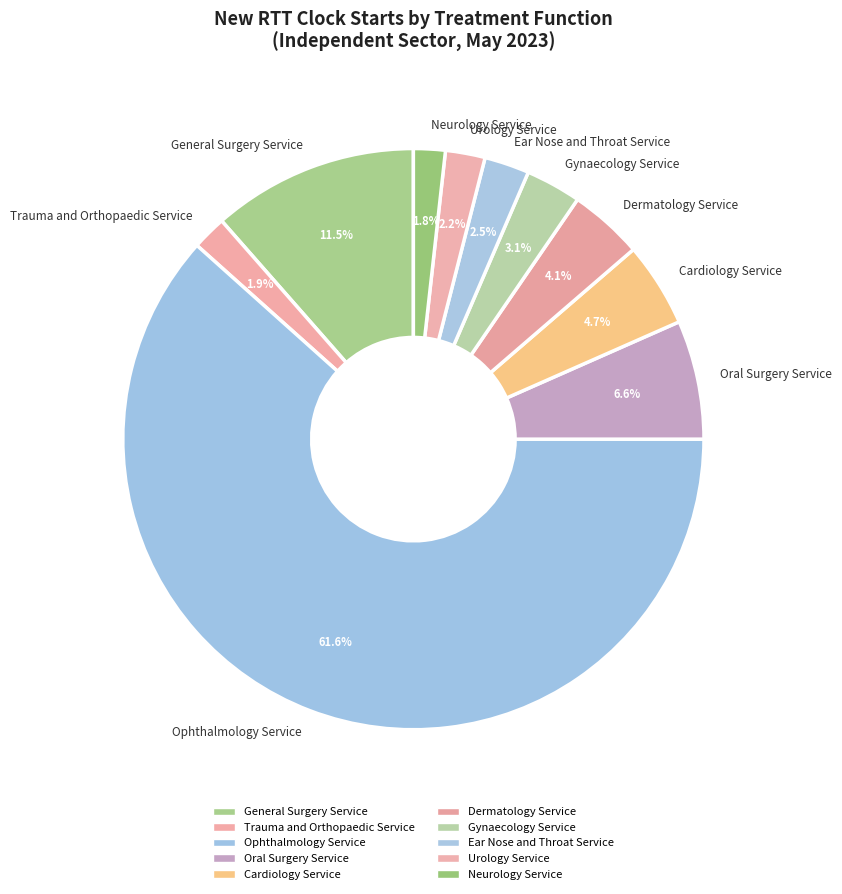

What is the ratio of the value at Cardiology Service to the value at General Surgery Service?

0.4